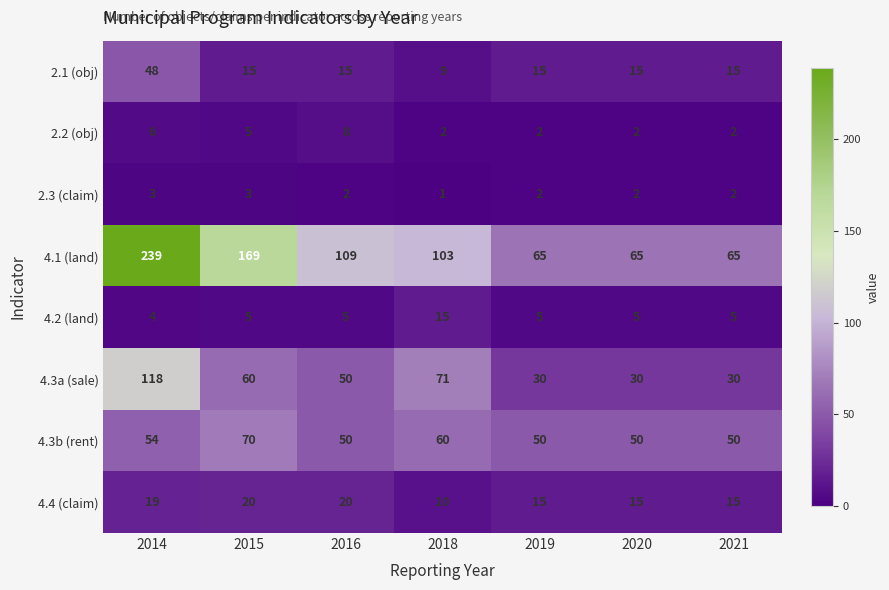

Which series has the largest total across all categories?

4.1 (land)